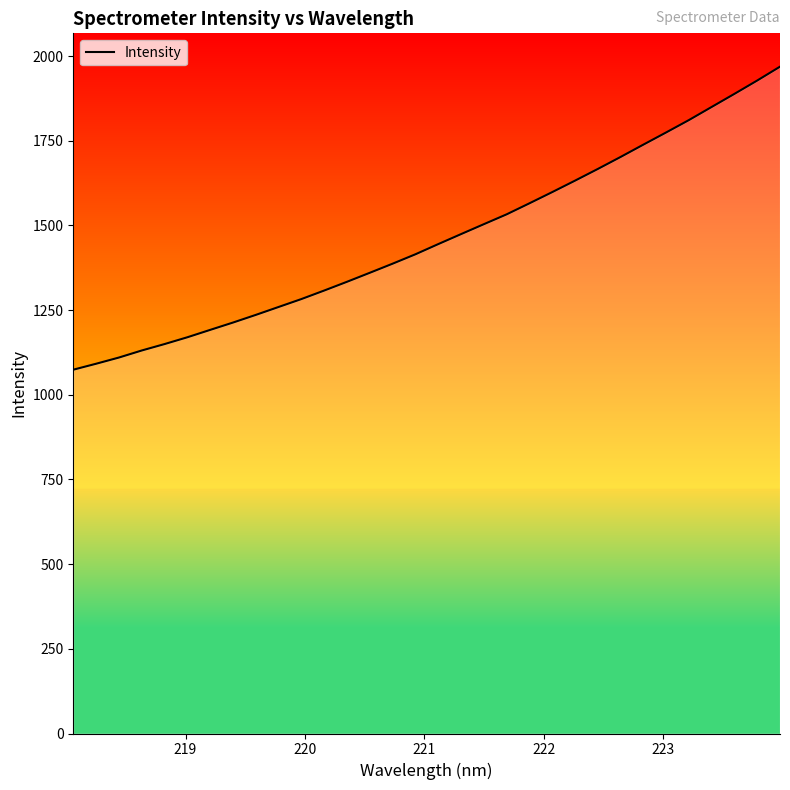

What is the difference between the second highest and minimum values?

853.7